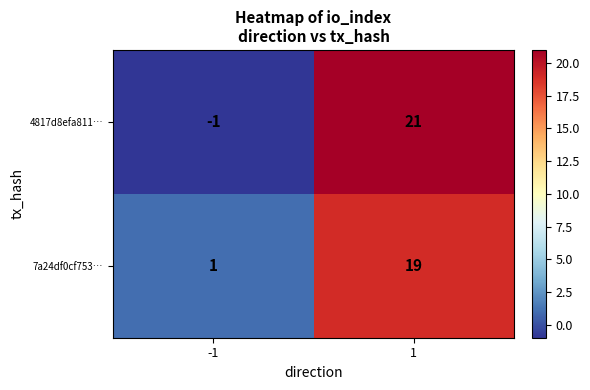

The 7a24df0cf753… series shows 19 at 1. True or false?

True